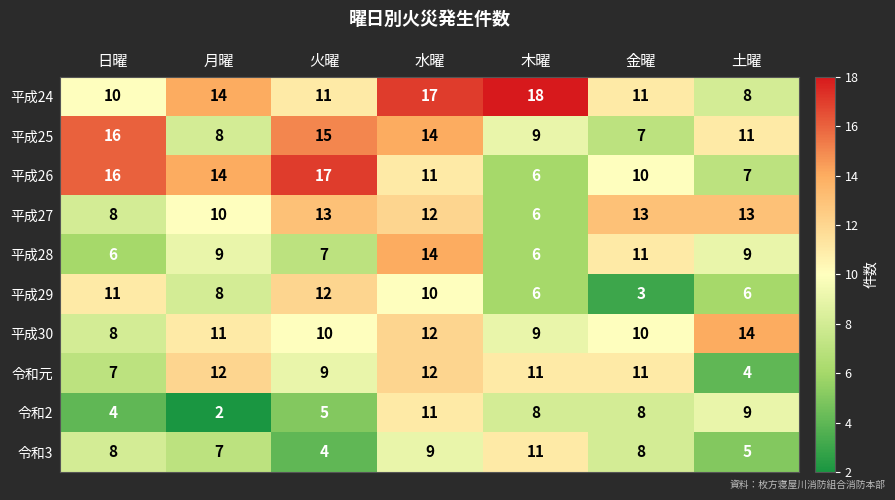

Count the 令和3 values in the range 5 to 9.

5